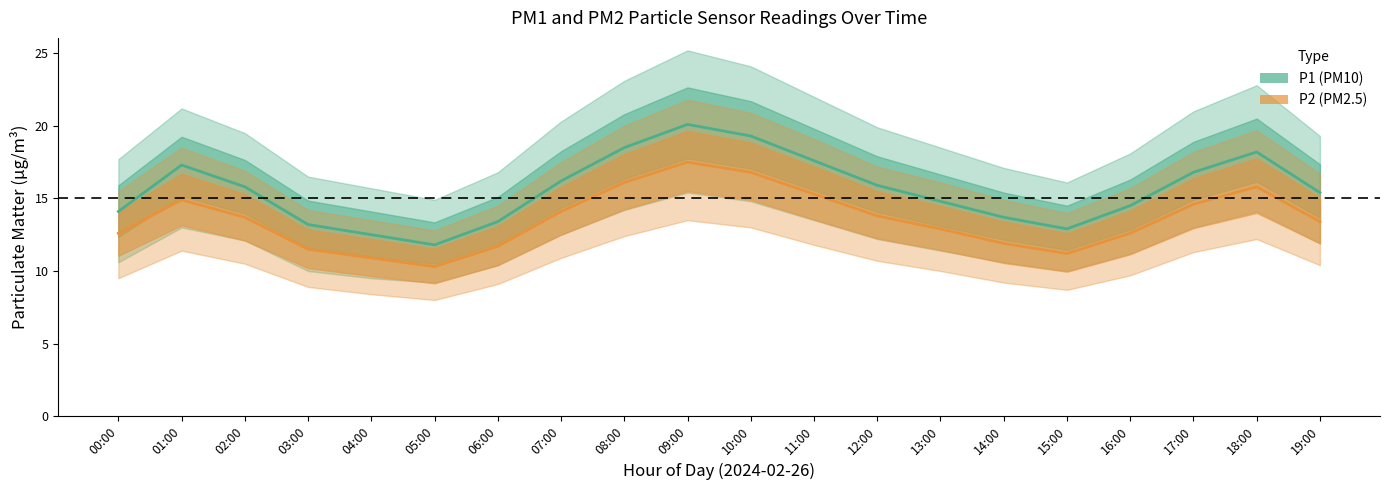

What are all the series names shown in the legend?

P1 (PM10), P2 (PM2.5)